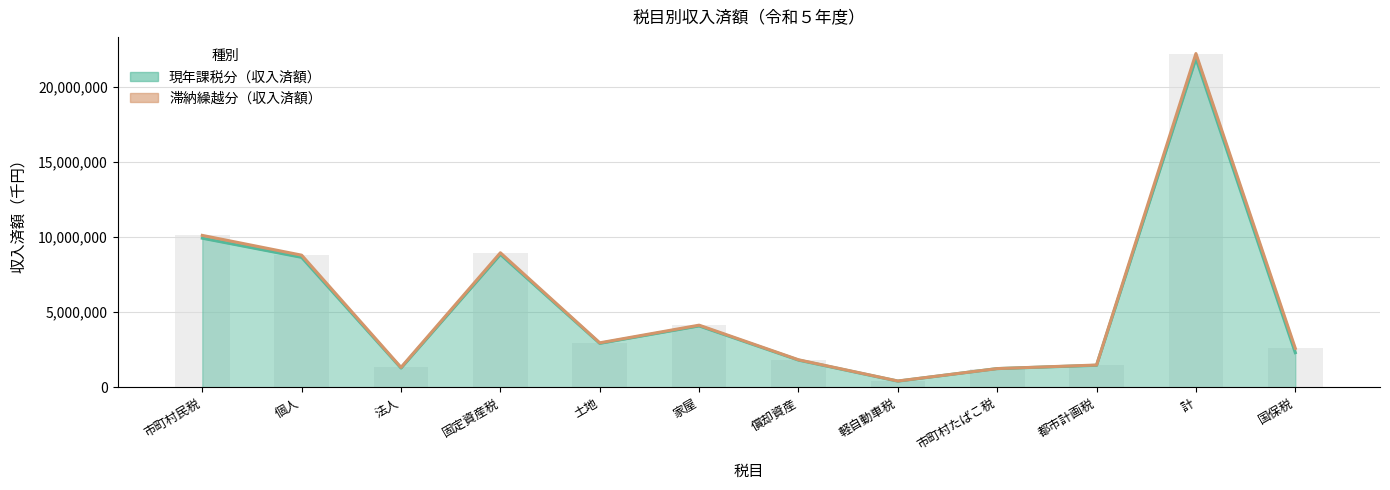

Reading left to right, list all the values displayed in this chart.

9932080	8655285	1276795	8853781	2920980	4083395	1803897	402025	1237913	1457829	21920429	2300027